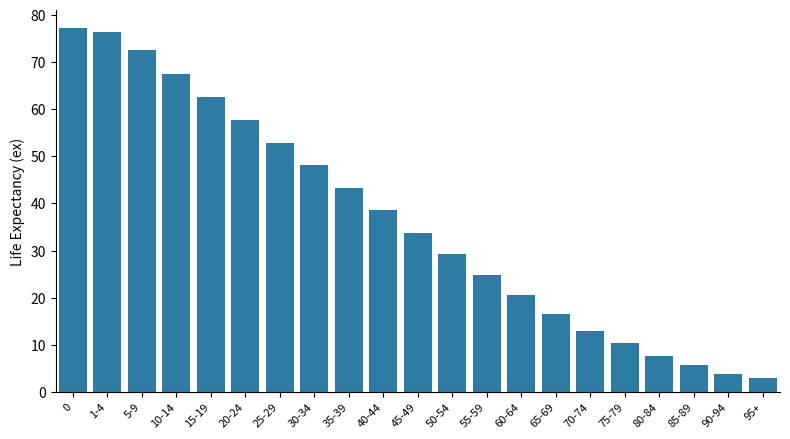

Read the value at 1-4.

76.4